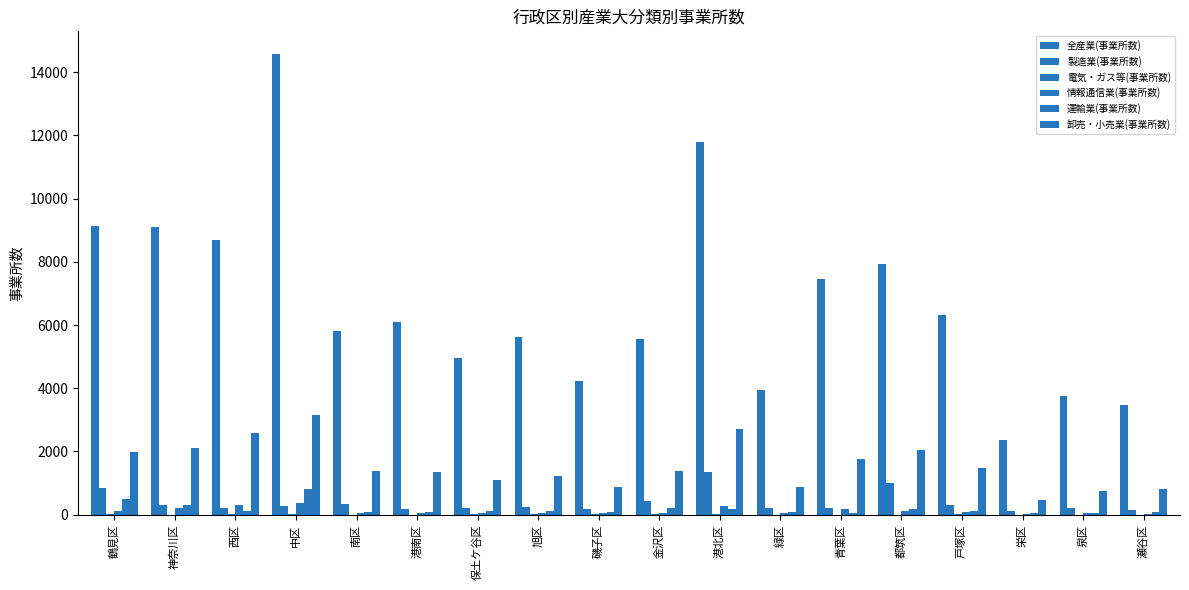

At 都筑区, list the series in order from smallest to largest.

電気・ガス等(事業所数), 情報通信業(事業所数), 運輸業(事業所数), 製造業(事業所数), 卸売・小売業(事業所数), 全産業(事業所数)